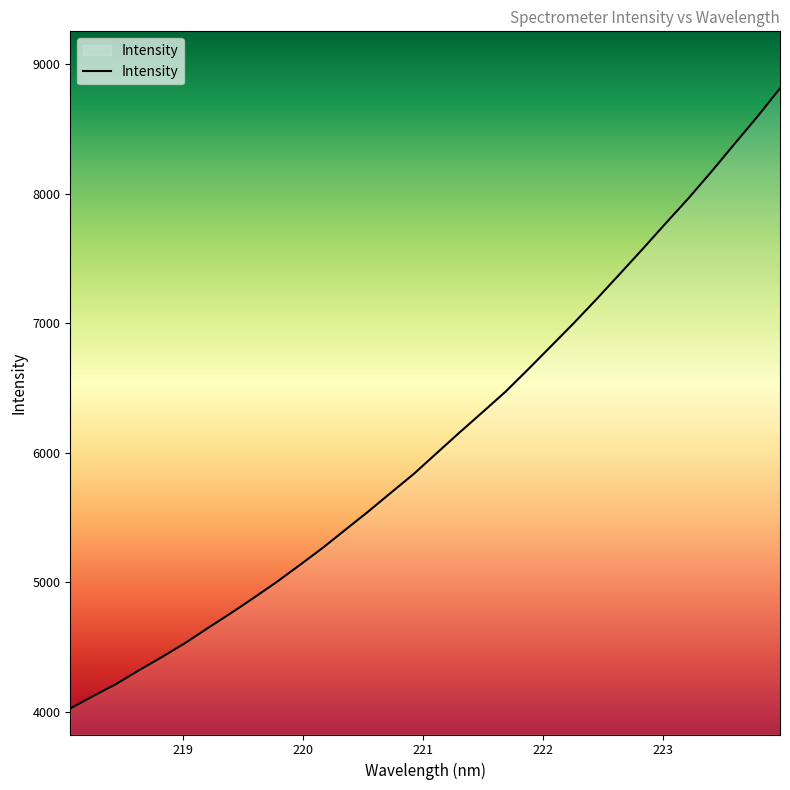

Reading right to left, what are all the values shown in this chart?

8813.0	8592.2	8381.9	8169.5	7964.7	7770.7	7573.7	7381.0	7189.4	7003.1	6823.9	6645.3	6470.5	6312.9	6156.7	5997.1	5836.7	5691.0	5544.6	5403.6	5262.2	5129.9	5000.1	4878.0	4759.2	4644.8	4528.1	4421.3	4319.5	4212.9	4120.0	4024.6